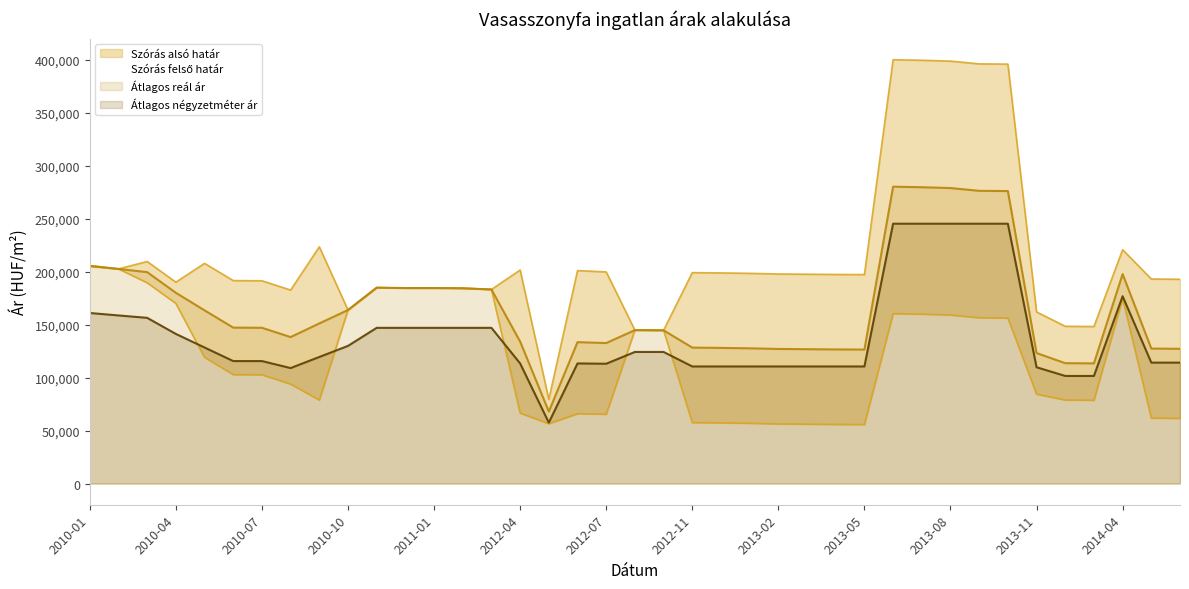

Which has a higher value, 2013-10 or 2010-10?

2010-10